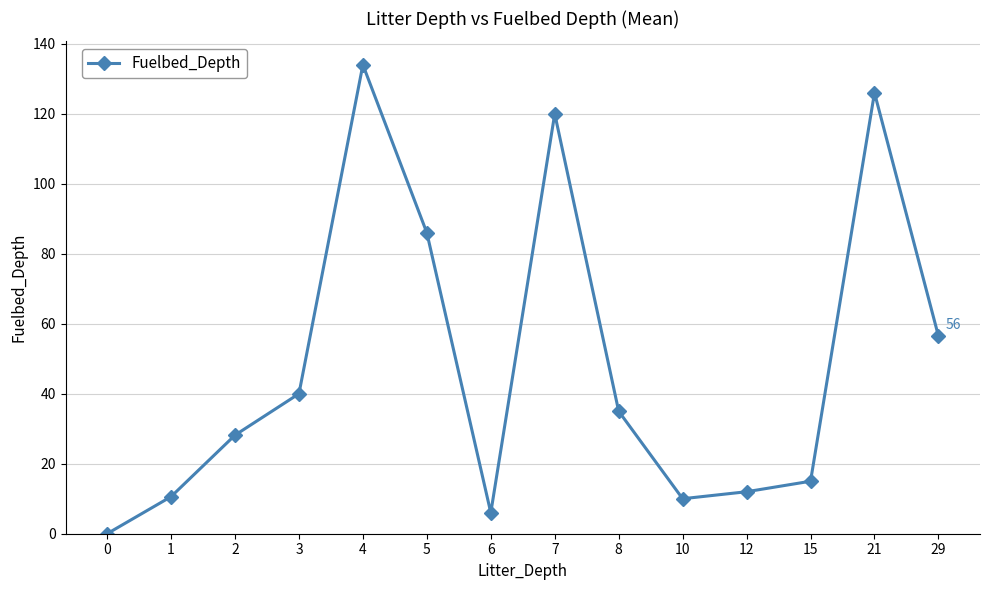

Approximately how many times larger is the value at 4 compared to 7?

1.1